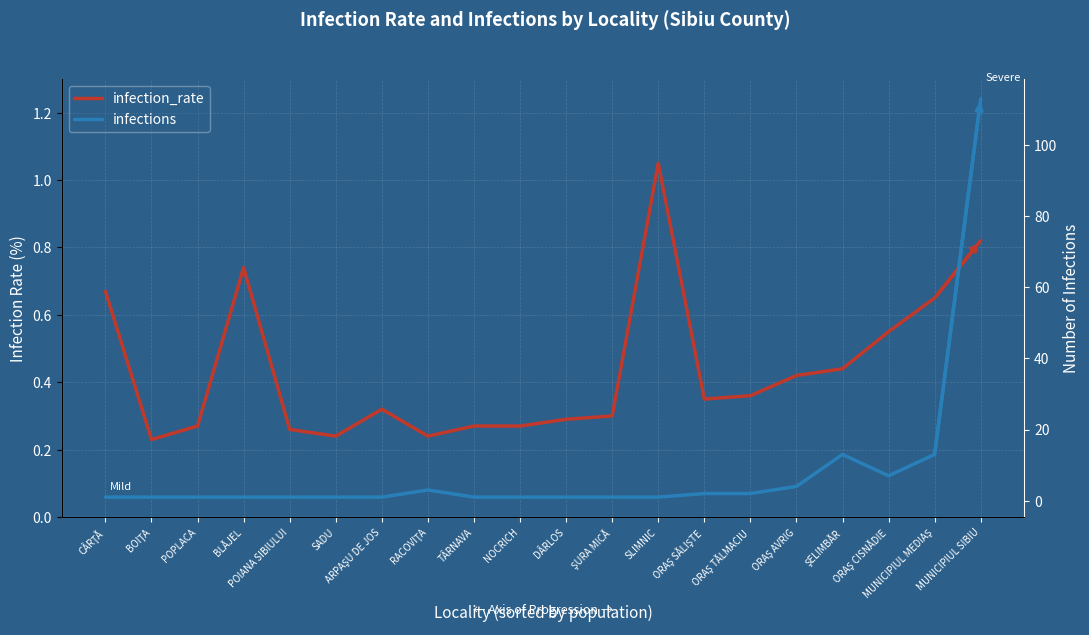

After their last crossing, which series has the higher values: infection_rate or infections?

infections